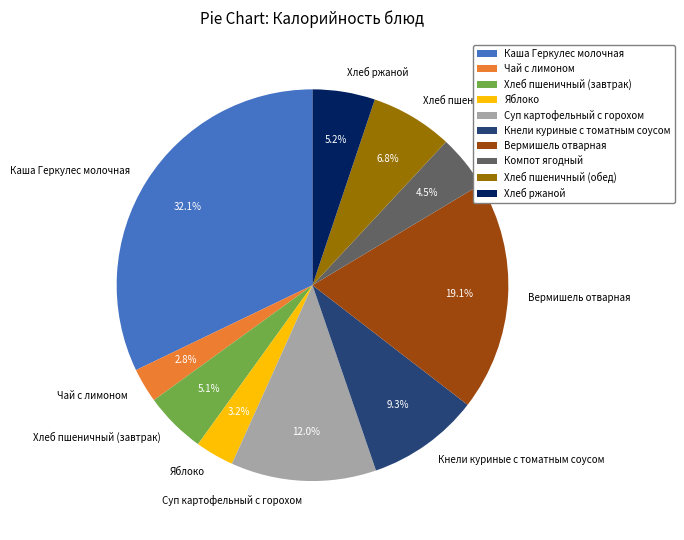

Combined, do Яблоко and Вермишель отварная account for over 50%?

No